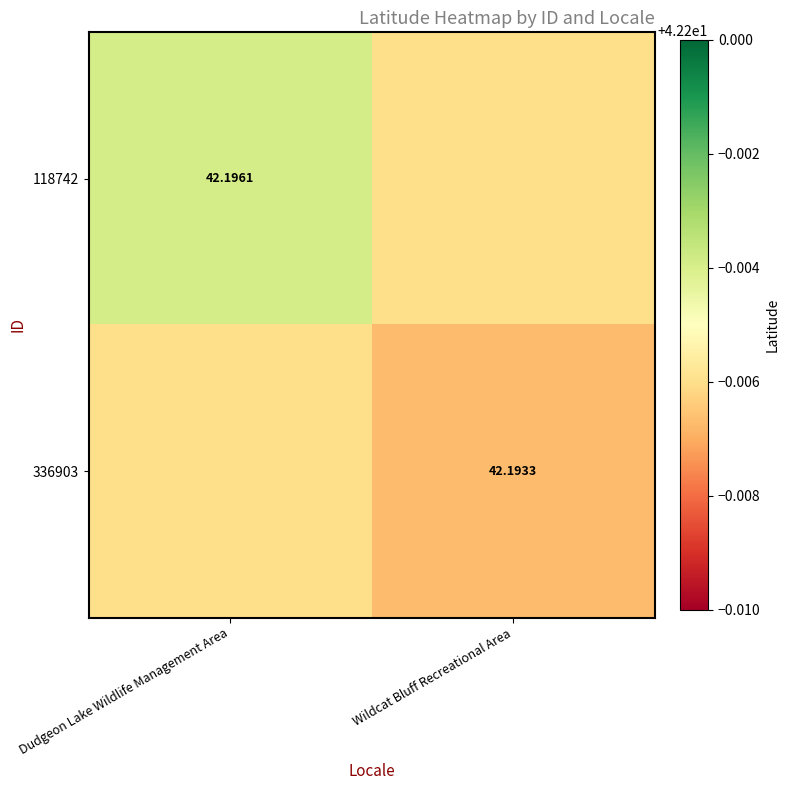

Is the value of 118742 at Dudgeon Lake Wildlife Management Area greater than the value of 336903 at Wildcat Bluff Recreational Area?

Yes